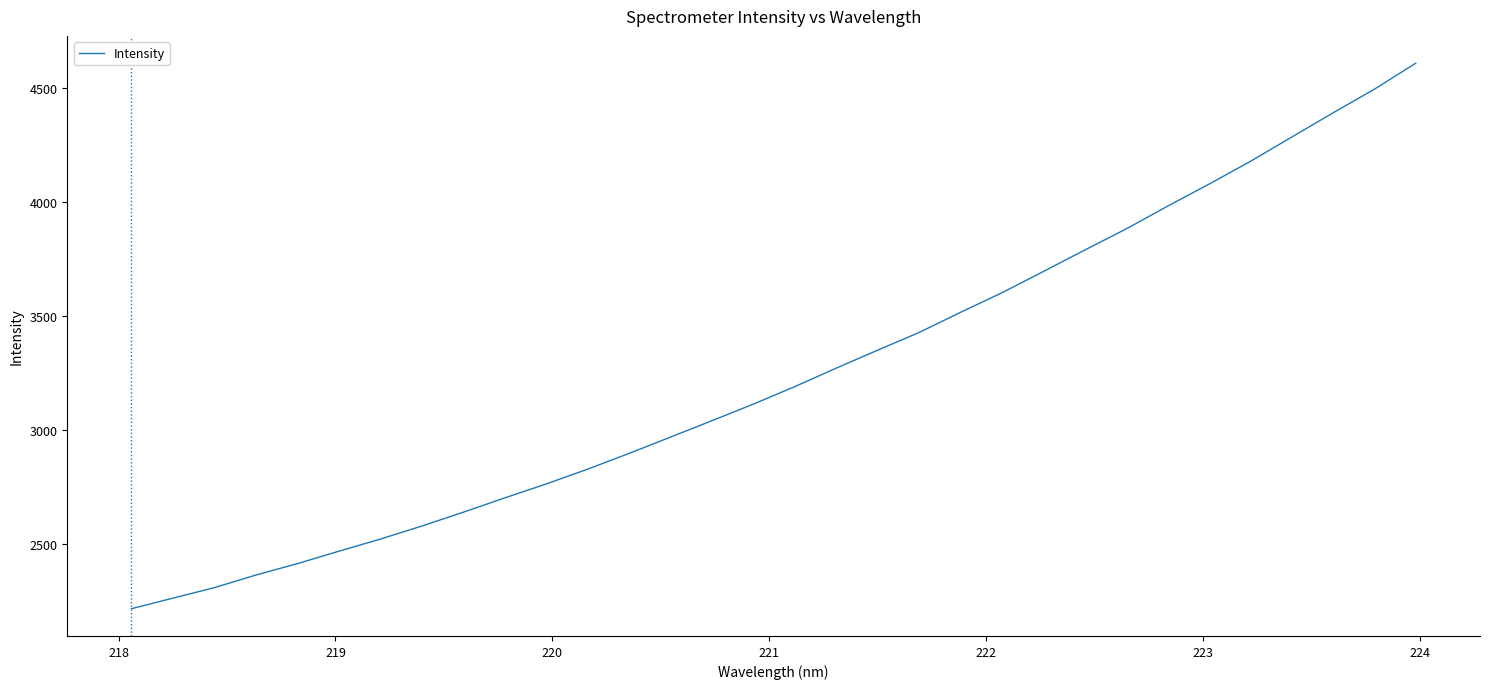

What is the difference between the maximum and minimum values?

2397.1